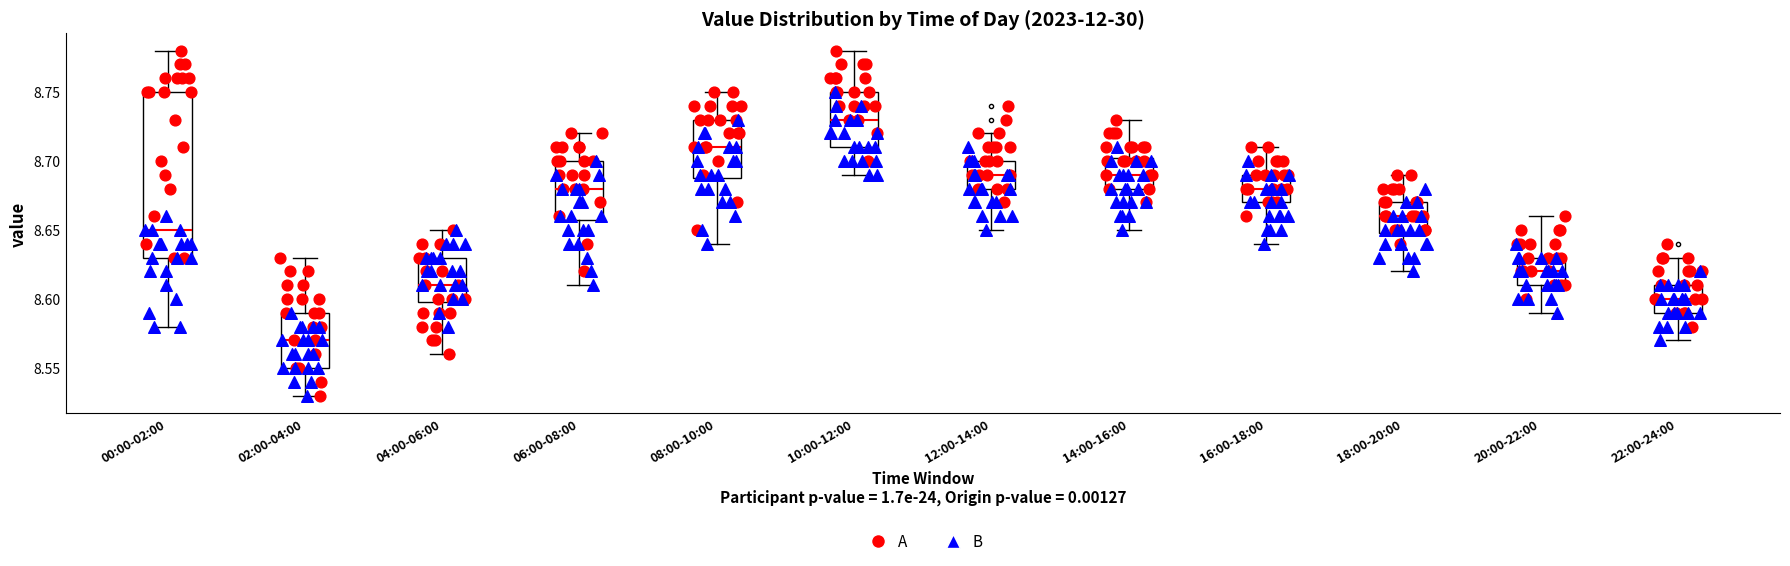

Which box is the tallest, from its lower edge to its upper edge?

00:00-02:00